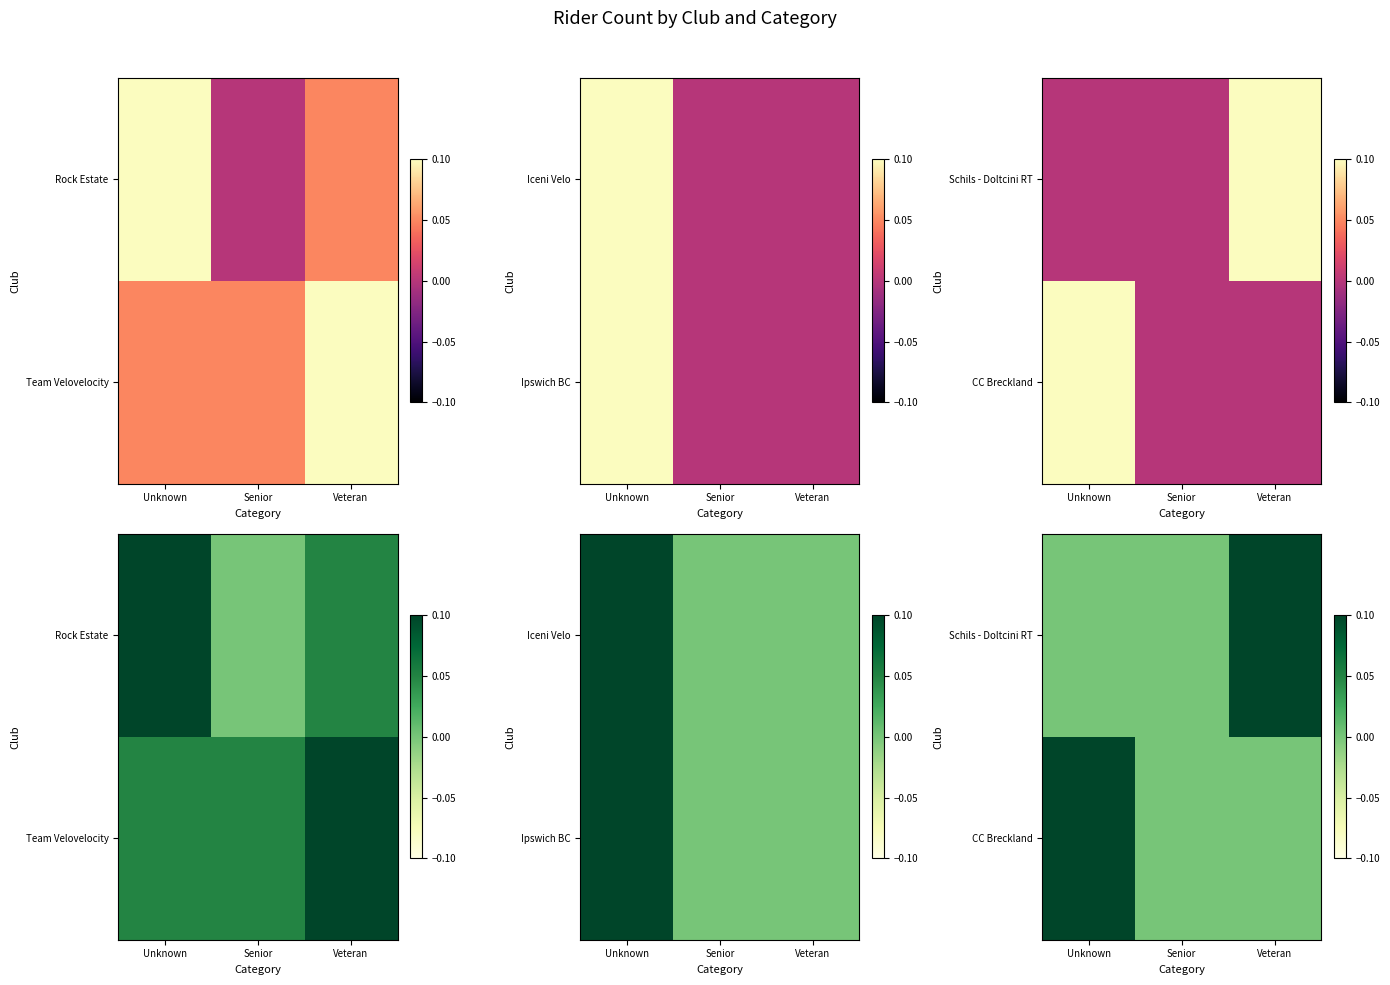

Is it true that Schils - Doltcini RT equals 0.0 at Veteran?

False